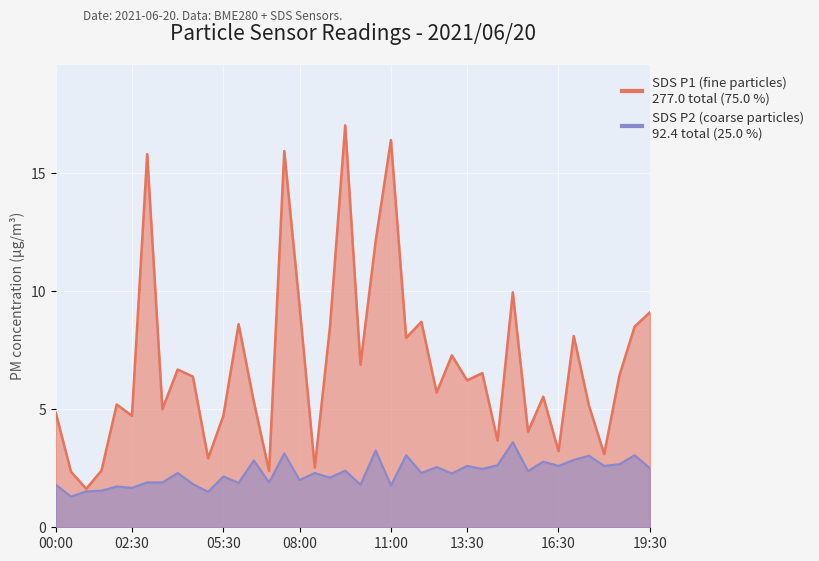

How many interior local valleys does the SDS_P2 series have?

15